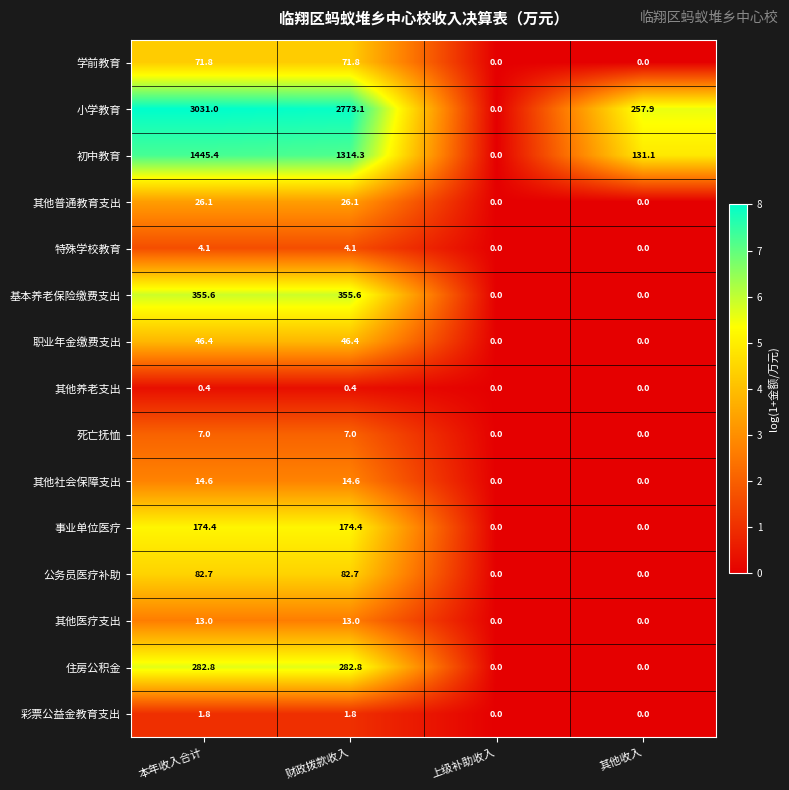

What is the greatest value displayed?

3031.0